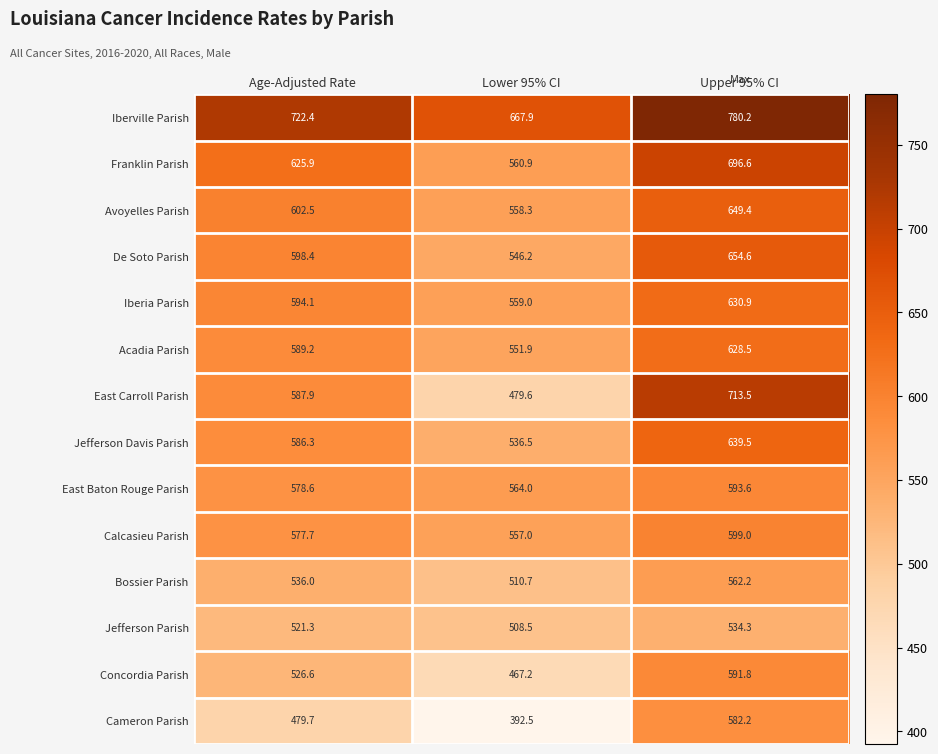

What is the difference between the maximum and second lowest values in the Acadia Parish series?

39.3